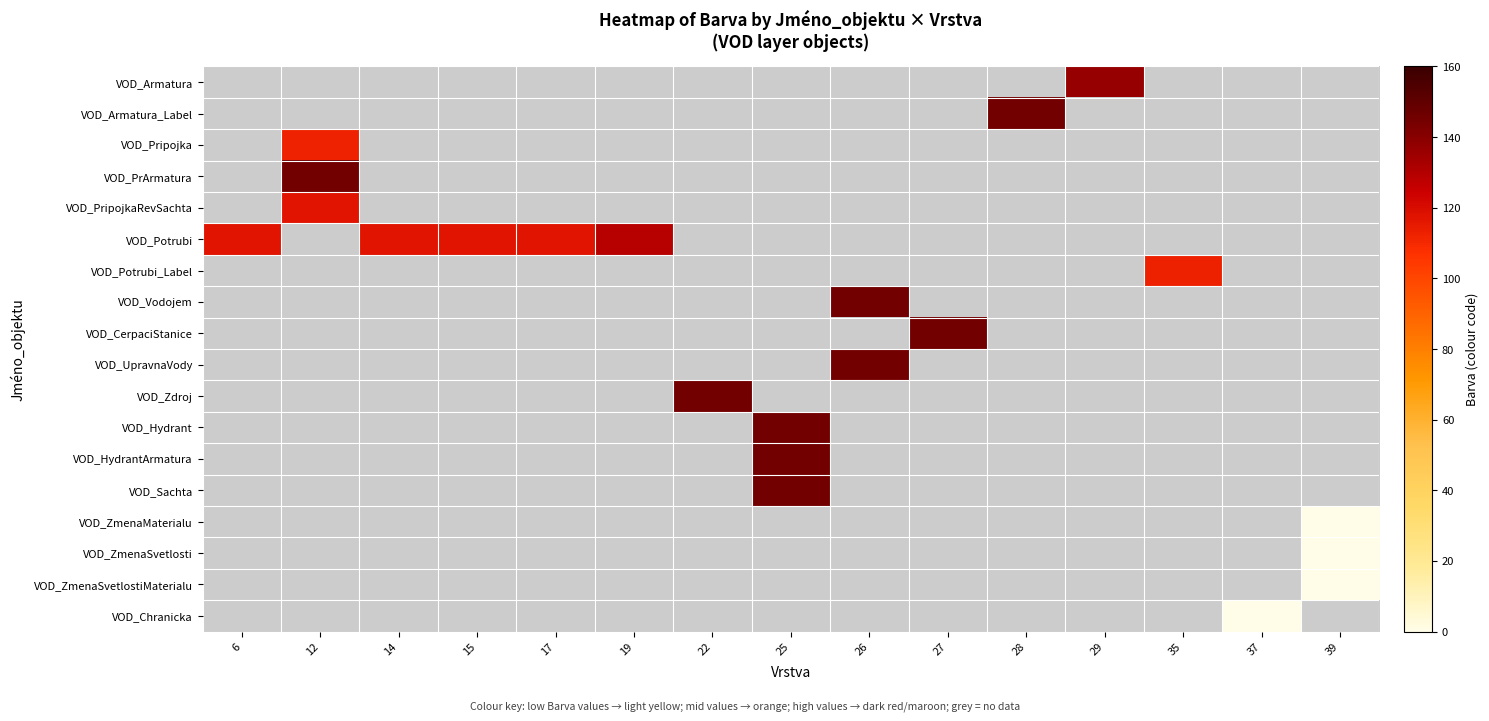

At which category is the sum across all series the highest?

25